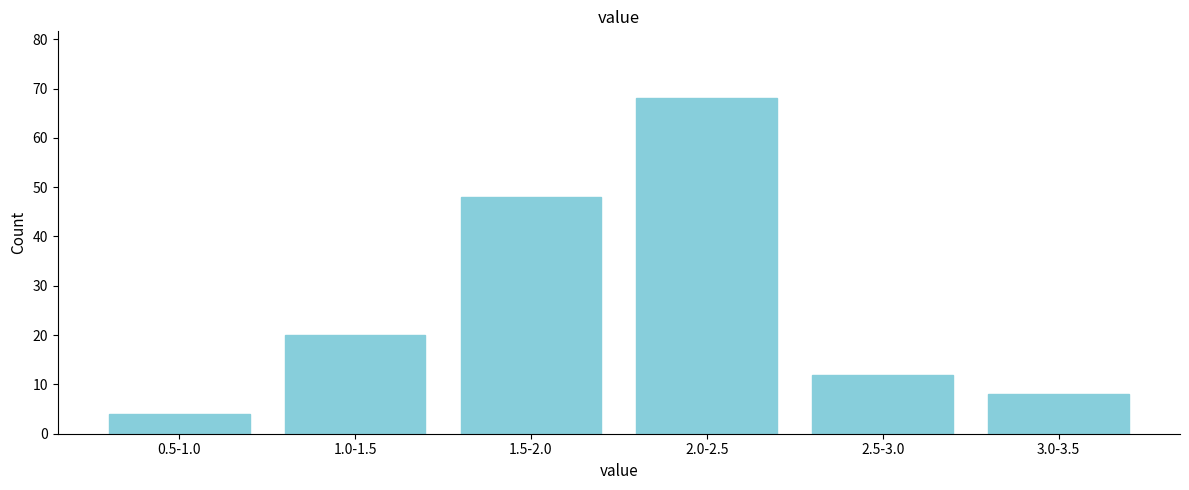

Reading left to right, extract all data points from this chart.

0.5-1.0=4	1.0-1.5=20	1.5-2.0=48	2.0-2.5=68	2.5-3.0=12	3.0-3.5=8